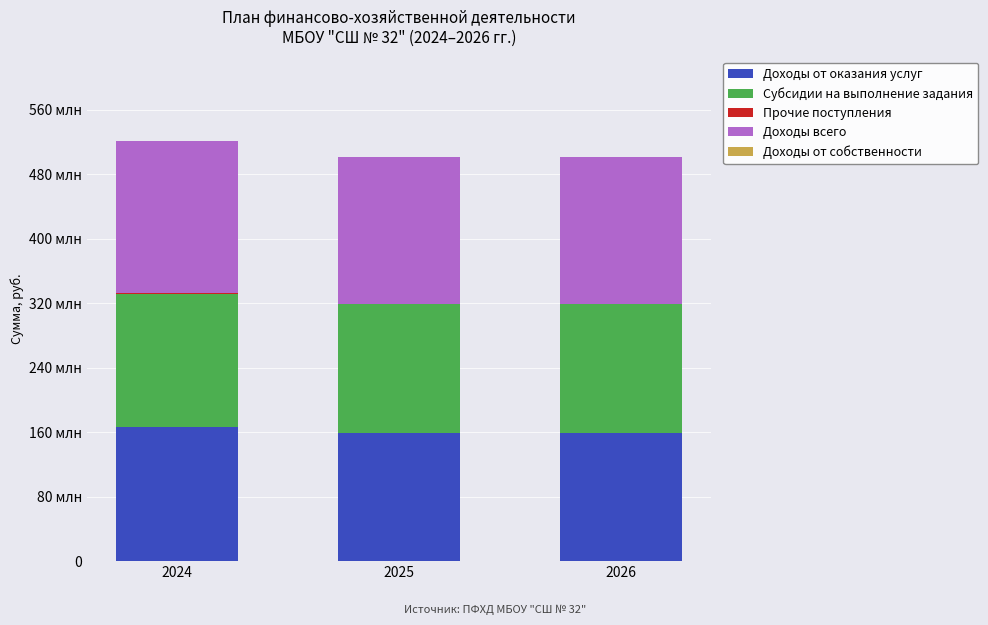

Are the bars horizontal?

No